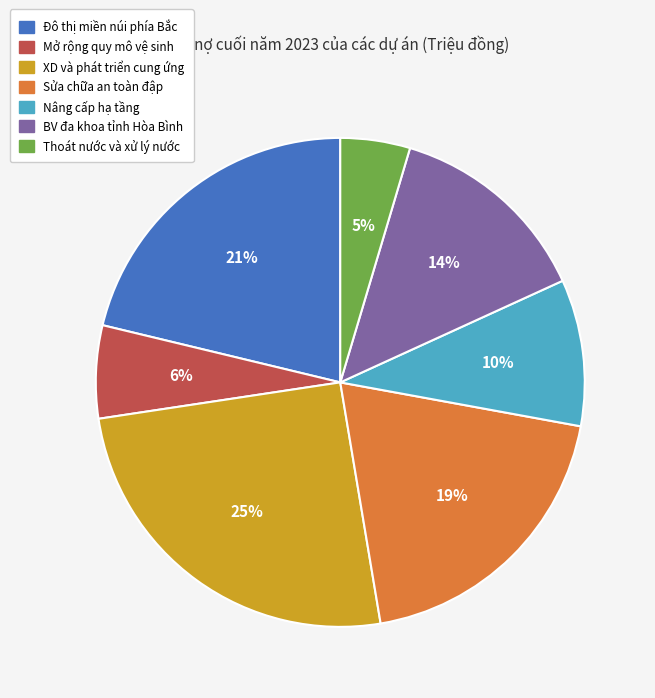

To the nearest percent, what is the average slice percentage?

14%